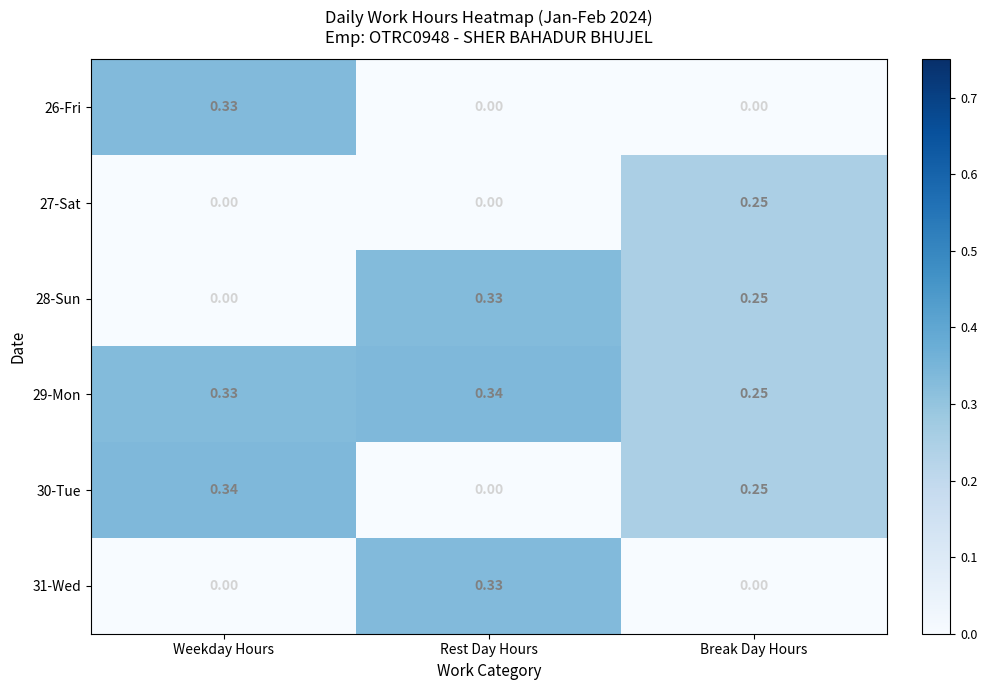

Which series changed the most between Weekday Hours and Break Day Hours?

26-Fri